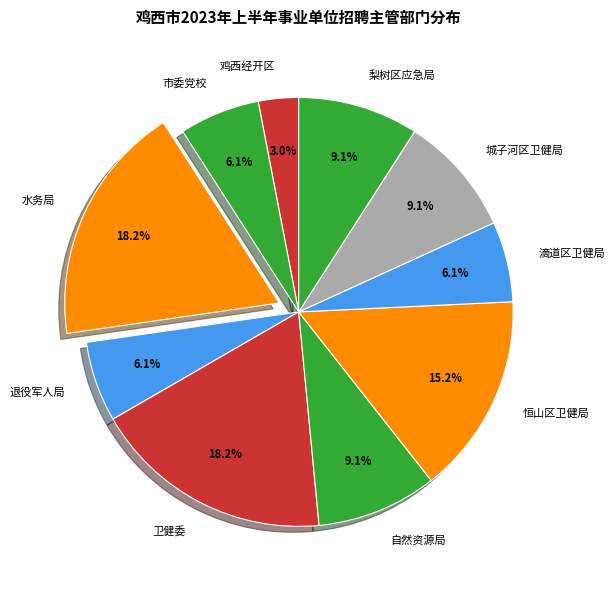

Count the number of slices in the pie.

10